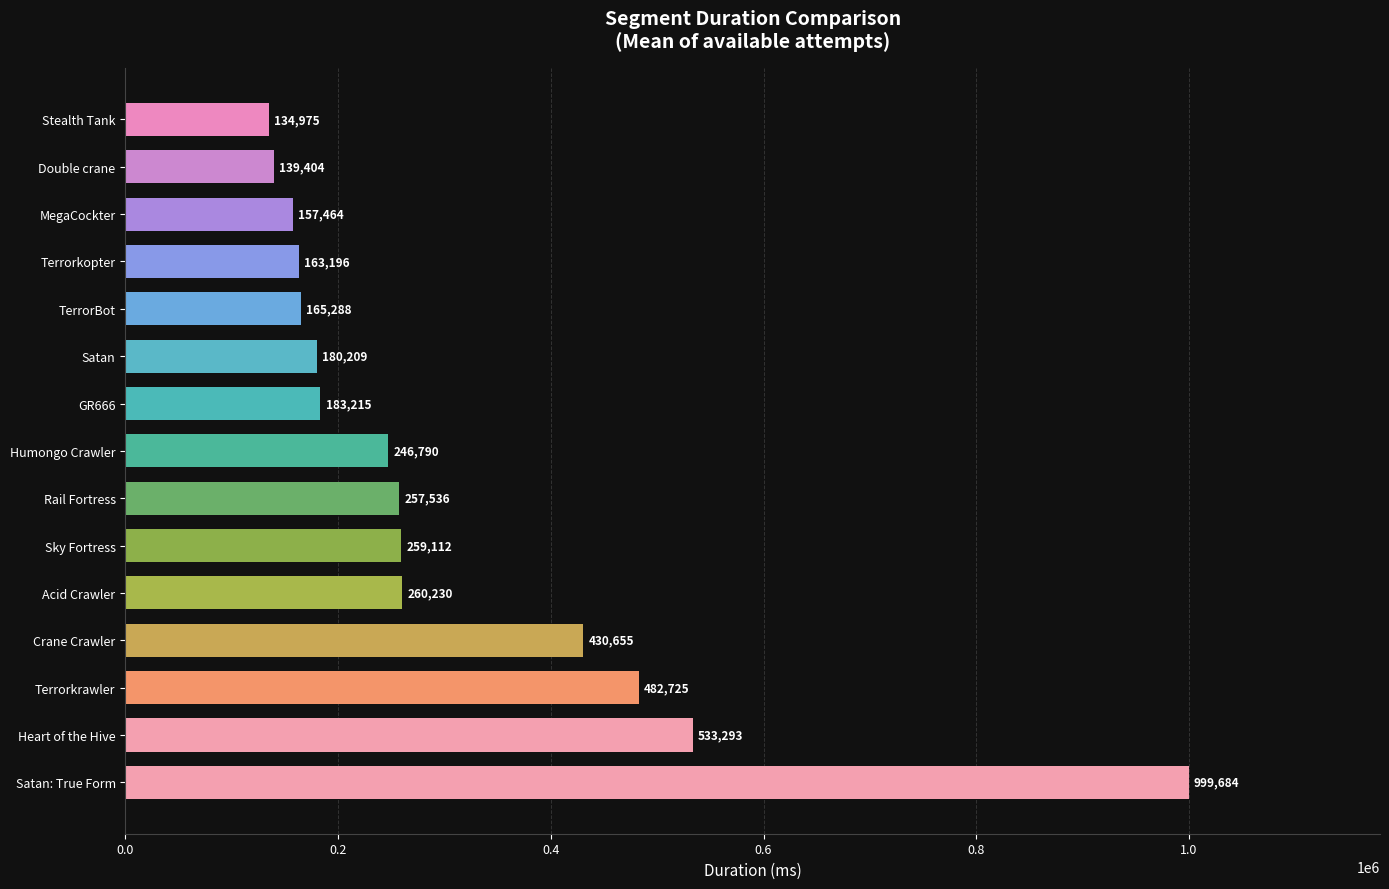

Approximately how many times larger is the value at MegaCockter compared to Sky Fortress?

0.6